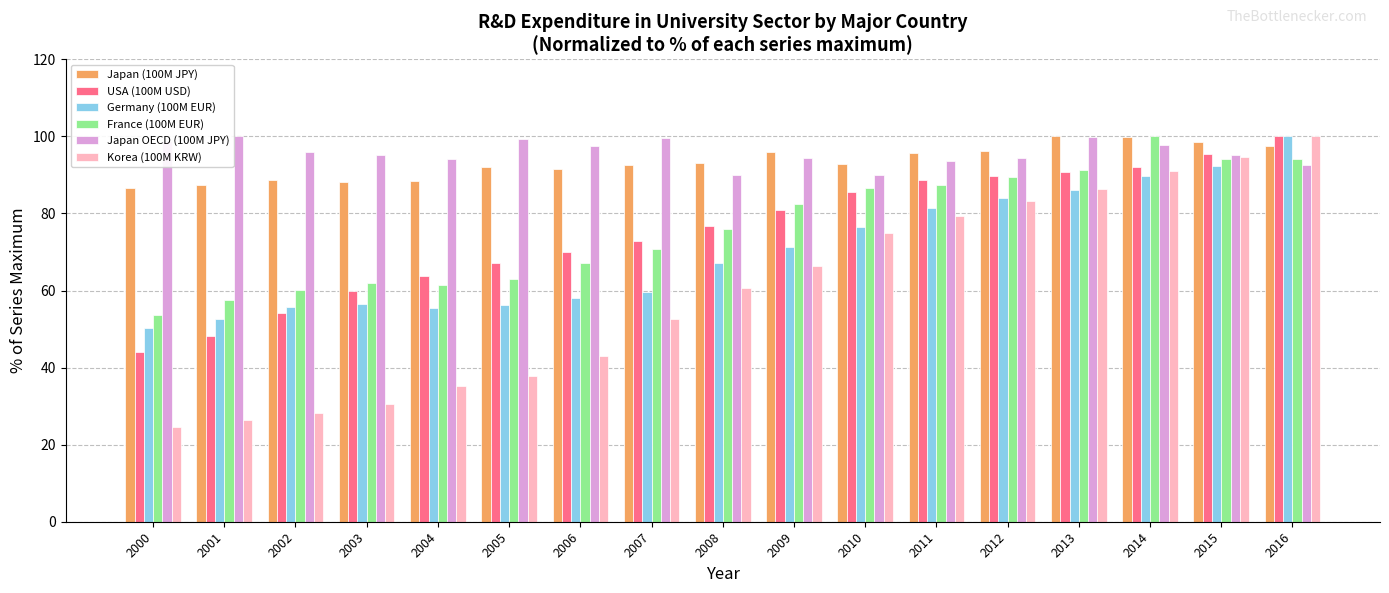

At which category does the chart reach its minimum across all series?

2000